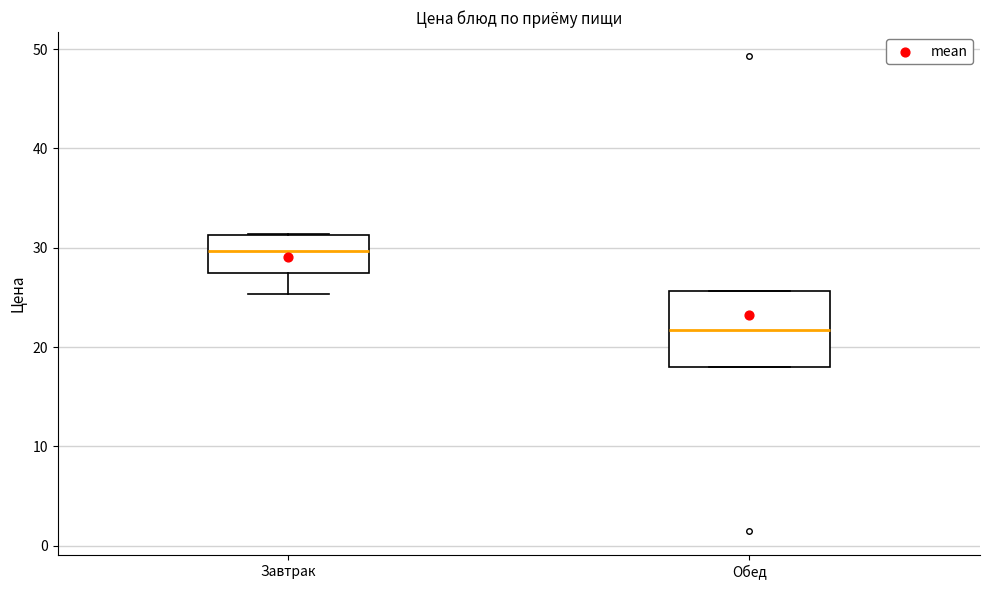

Where is the lower edge of the box for Обед on the y-axis? The values are not printed on the chart, so give them approximately, as read against the axis.

18